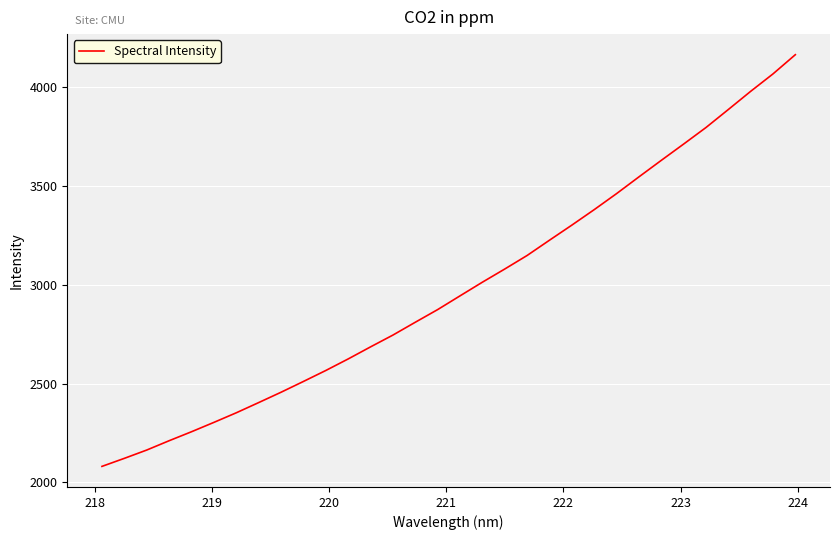

What is the difference between the maximum and minimum values?

2081.0